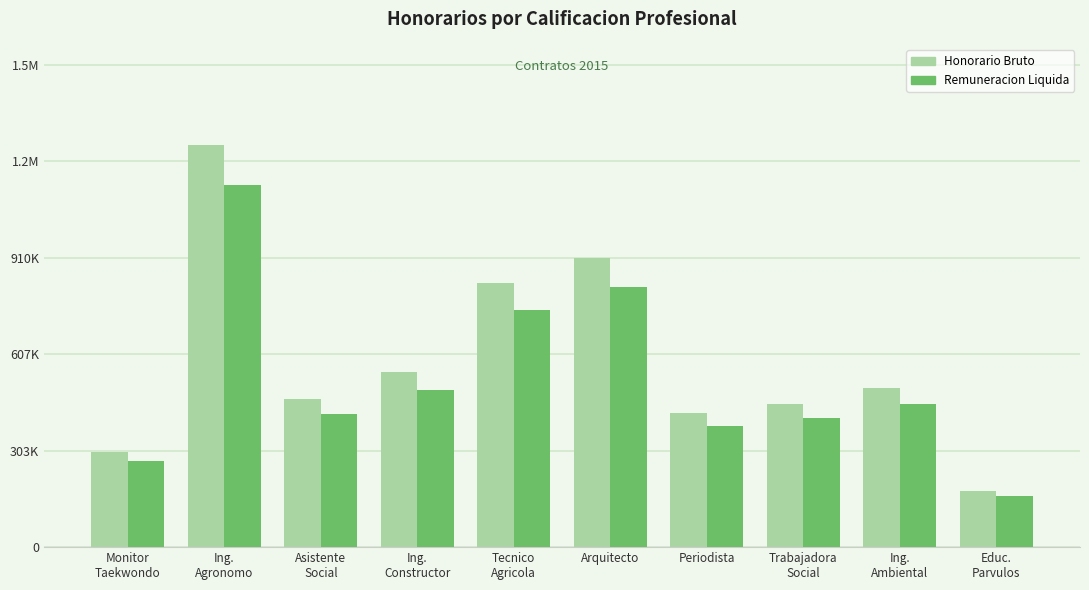

Are the bars grouped side by side (vs. stacked)?

Yes